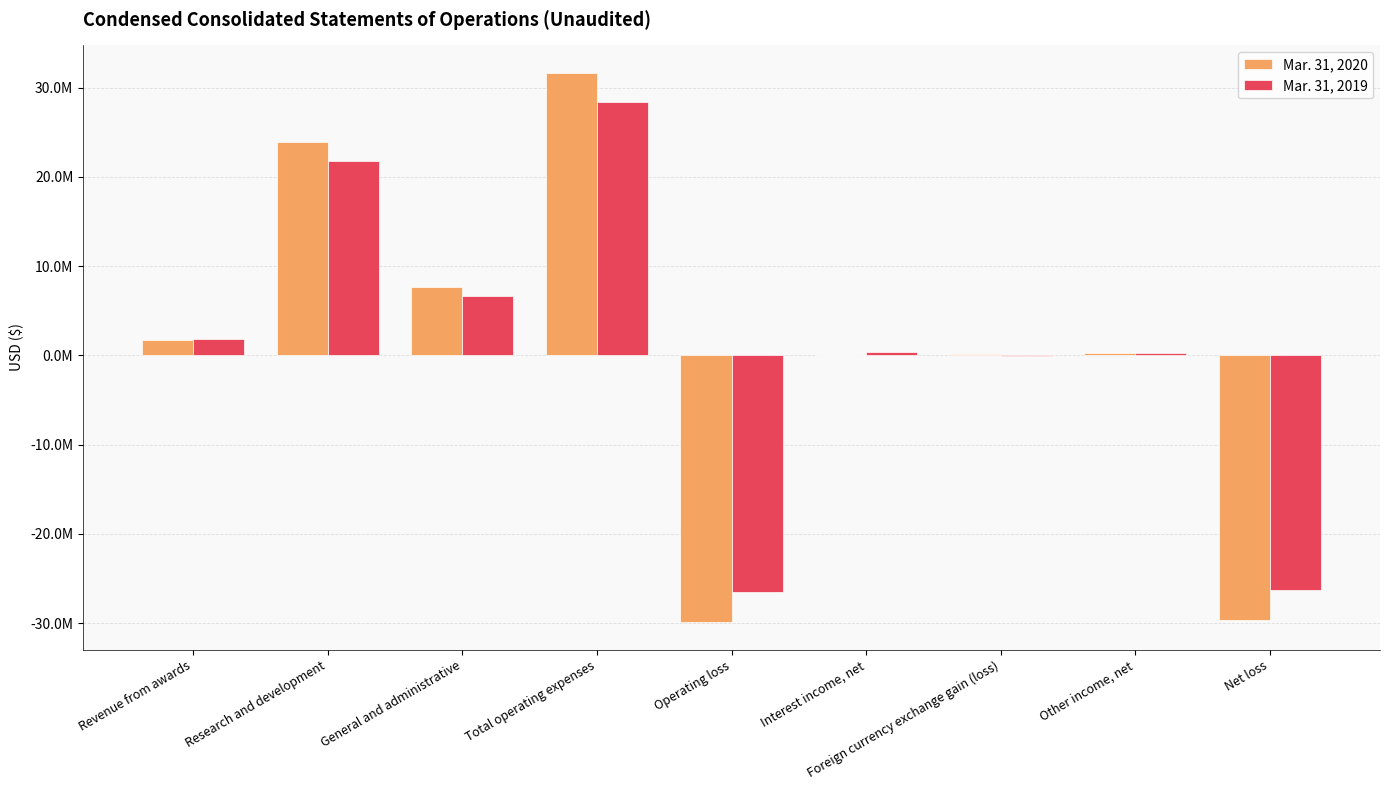

Are the bars horizontal?

No